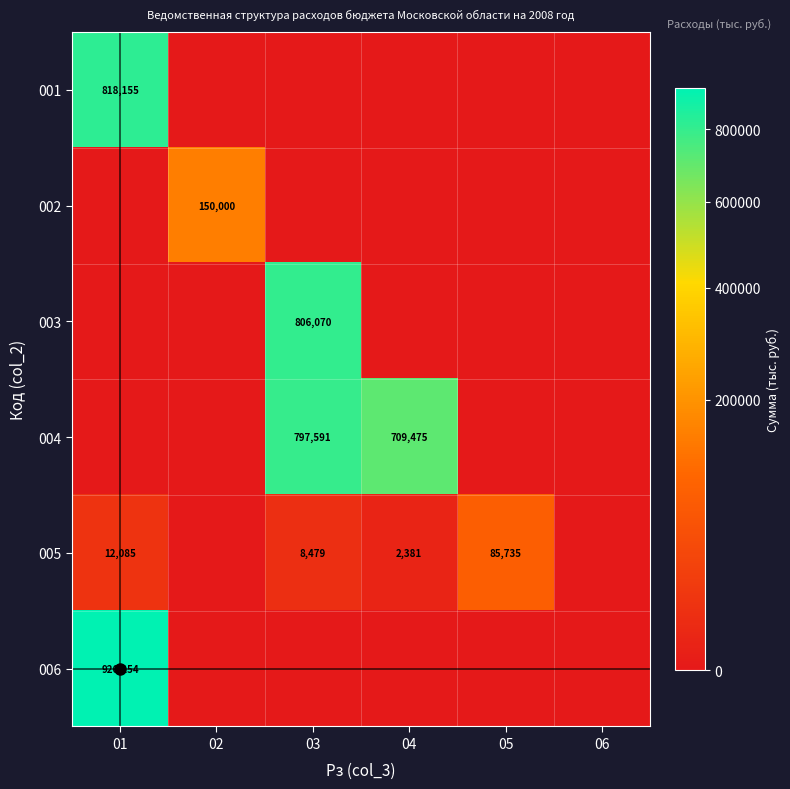

True or false: 003 has a value of 1253233 at 03.

False